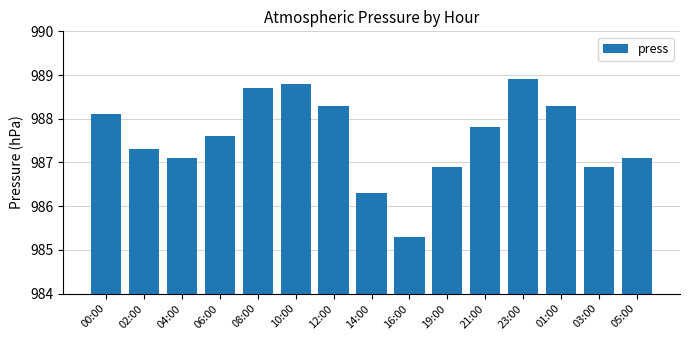

Reading left to right, what are all the values shown in this chart?

00:00=988.1	02:00=987.3	04:00=987.1	06:00=987.6	08:00=988.7	10:00=988.8	12:00=988.3	14:00=986.3	16:00=985.3	19:00=986.9	21:00=987.8	23:00=988.9	01:00=988.3	03:00=986.9	05:00=987.1